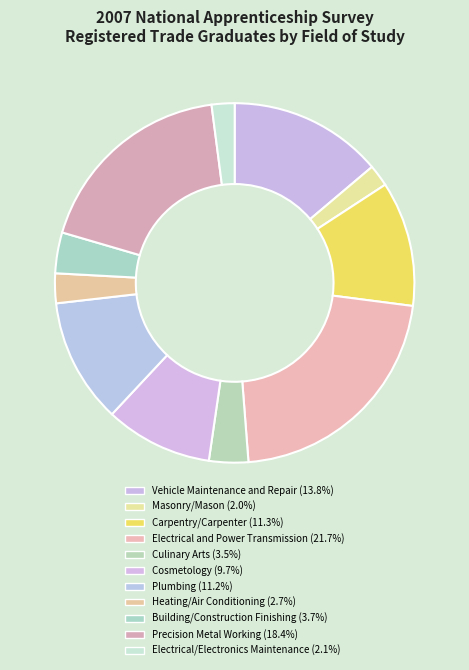

Count the number of slices in the pie.

11